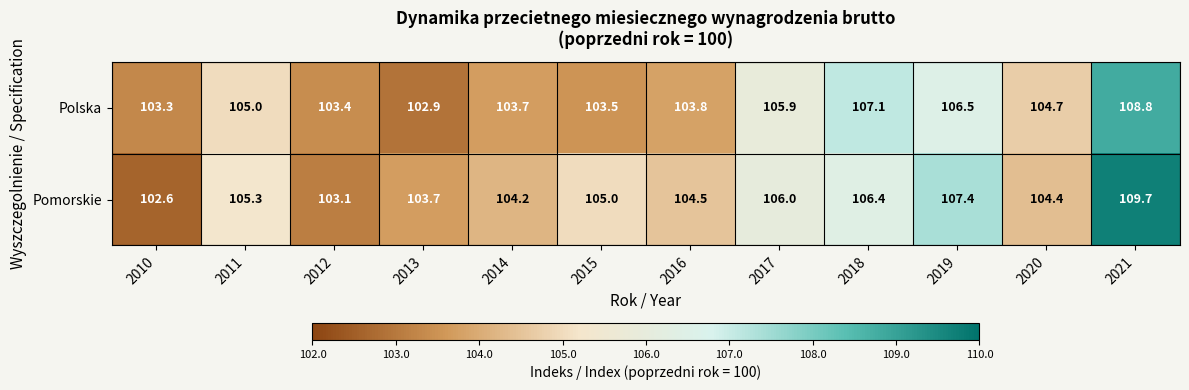

Which series has the widest spread of values?

Pomorskie